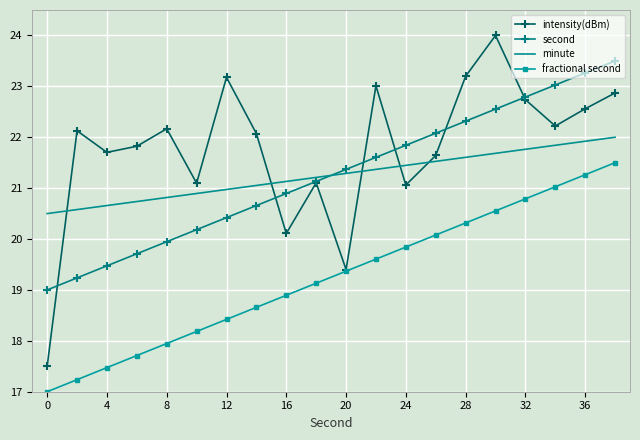

What is the minimum value for second?

19.0